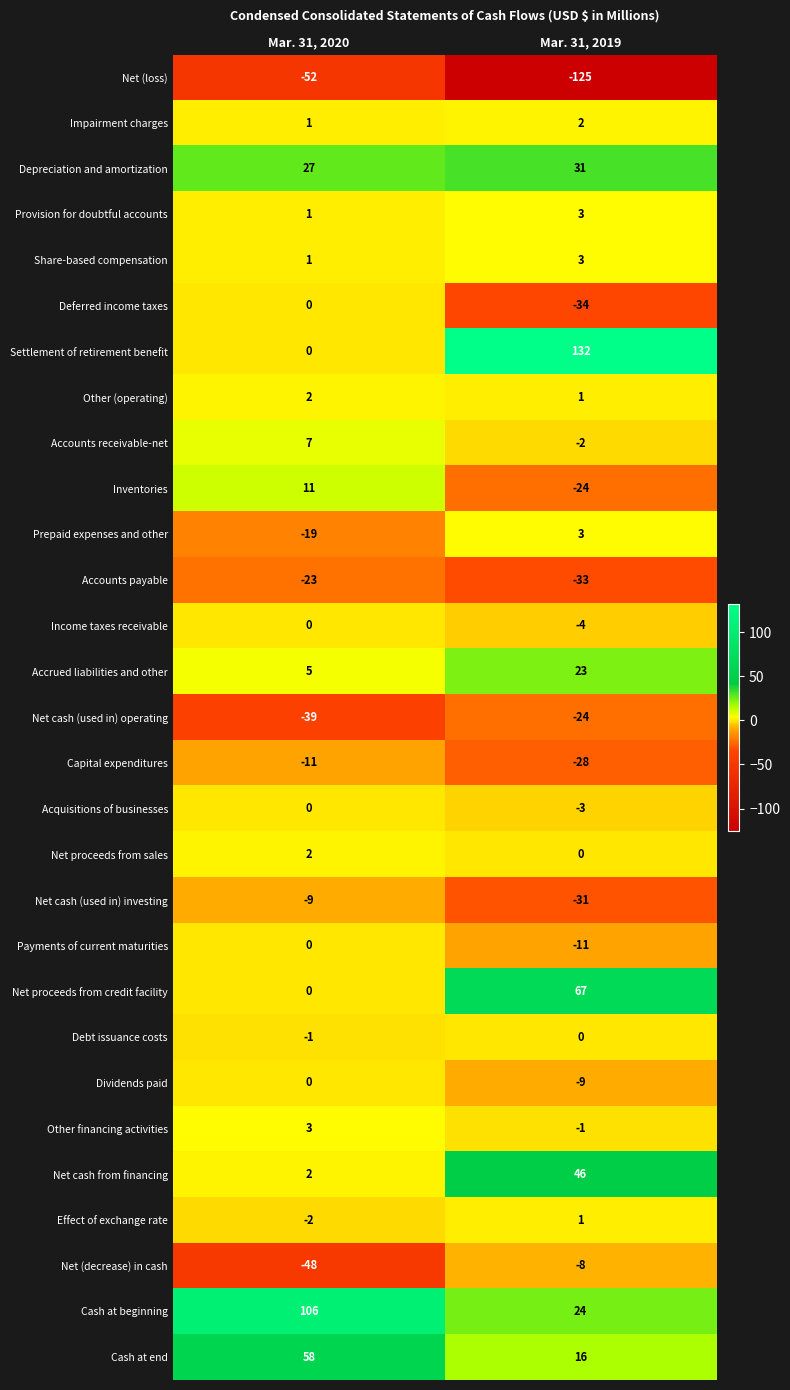

List the labels in order of Dividends paid value, smallest first.

Mar. 31, 2019, Mar. 31, 2020